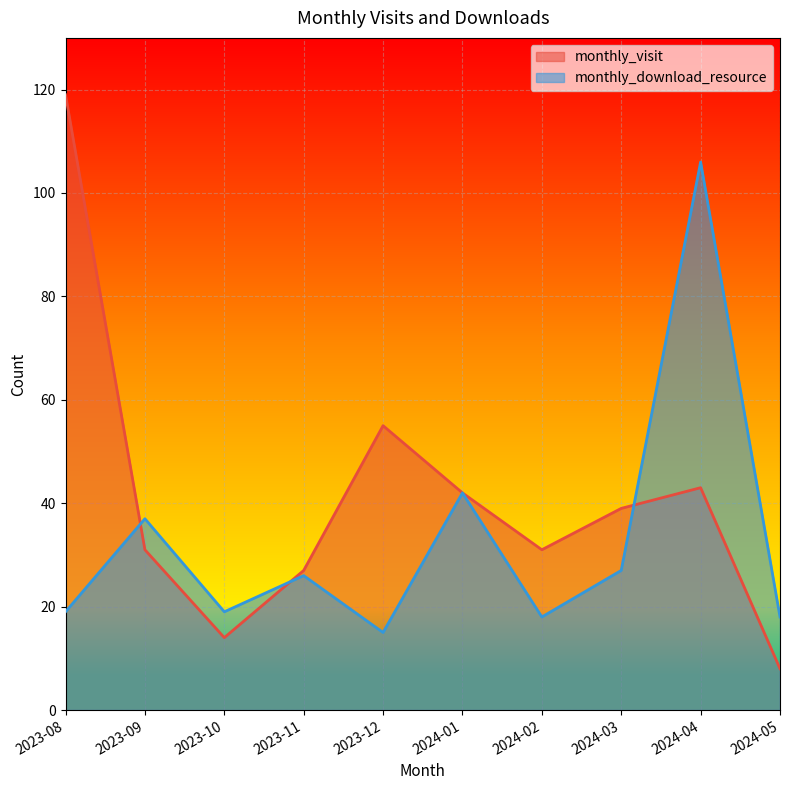

At which label is monthly_visit closest to 63?

2023-12